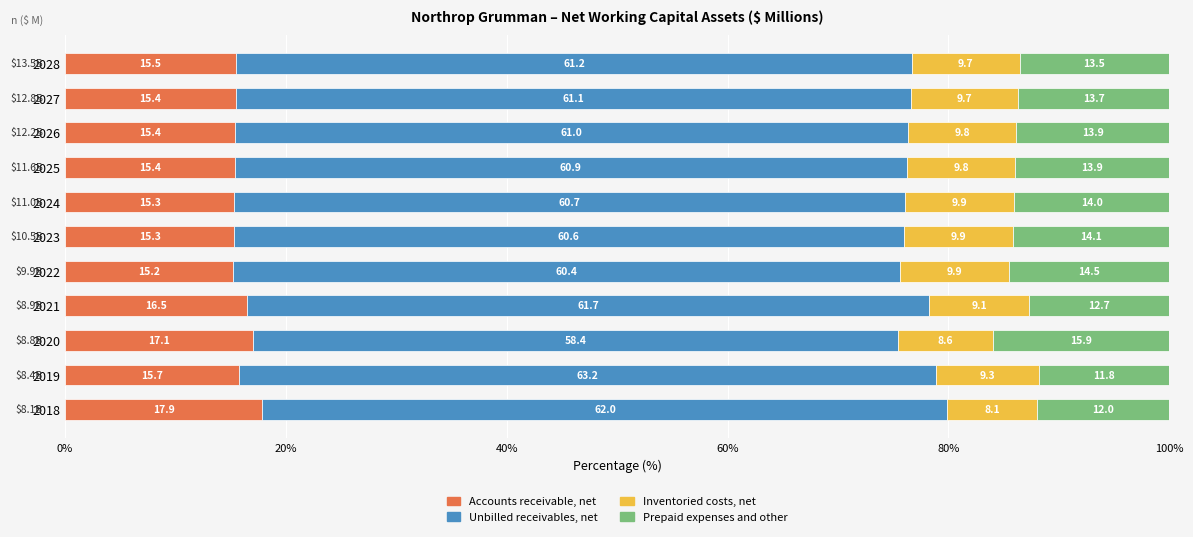

What is the difference between the Accounts receivable, net values at 2024 and 2021?

1.2